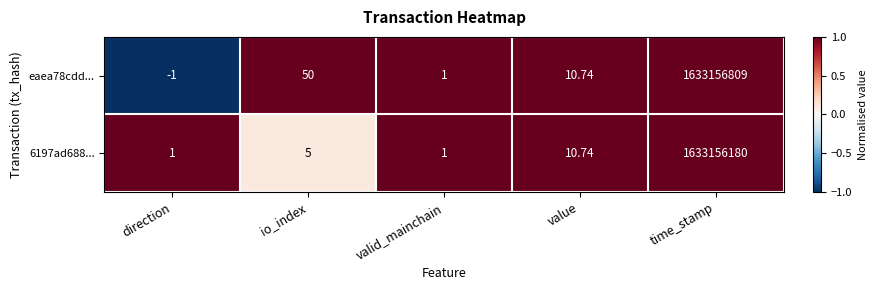

Which label corresponds to the largest value in the chart?

time_stamp